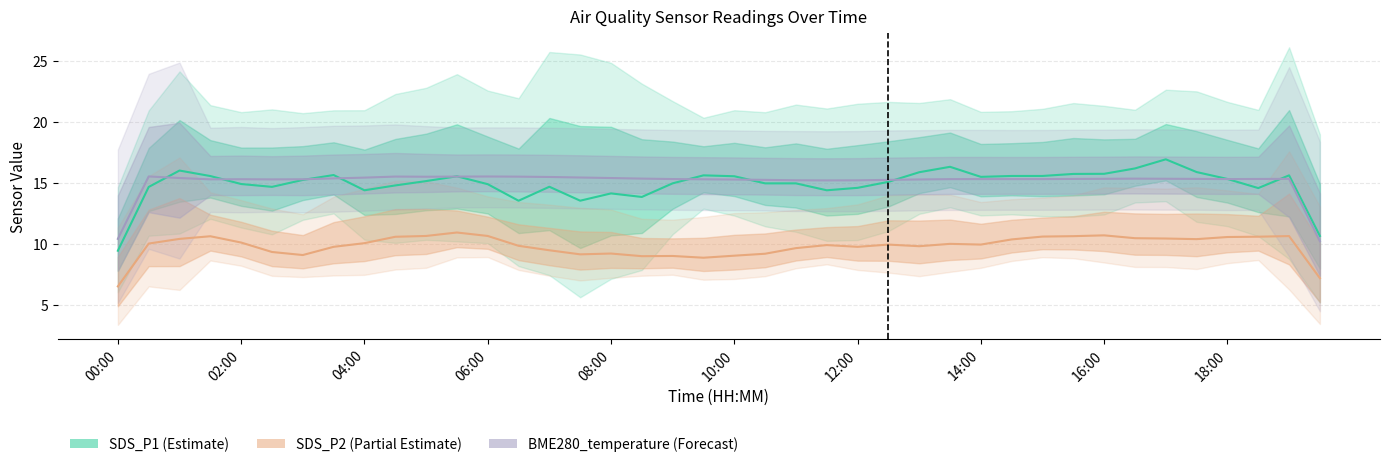

Rank the series at 12:00 from lowest to highest value.

SDS_P2, SDS_P1, BME280_temperature